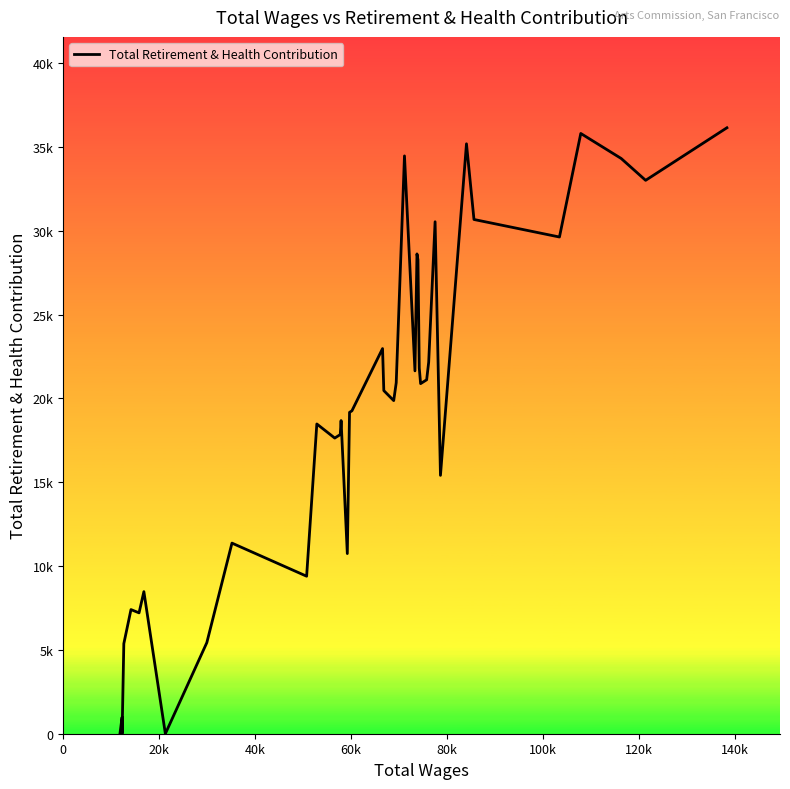

How many lines are shown in the chart?

1